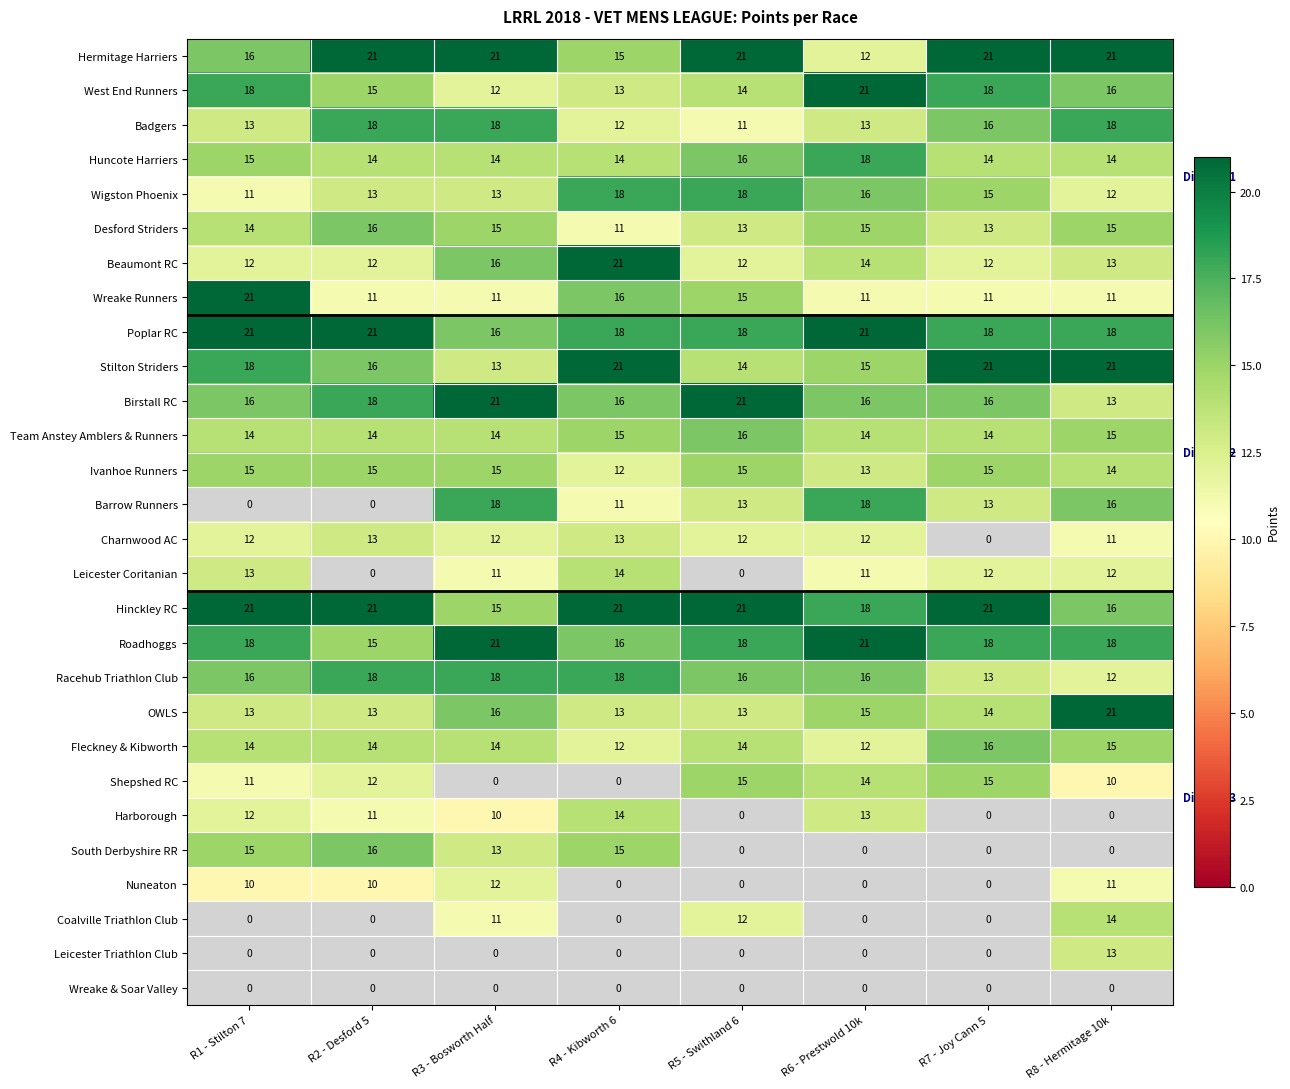

The Badgers series shows 30.5 at R8 - Hermitage 10k. True or false?

False